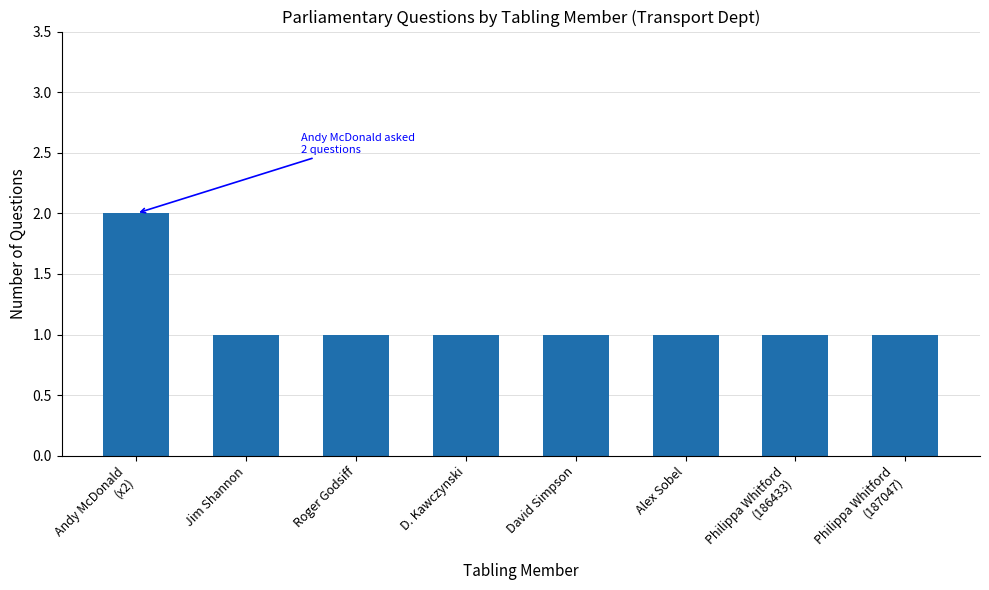

What is the ratio of the value at Alex Sobel to the value at Roger Godsiff?

1.0